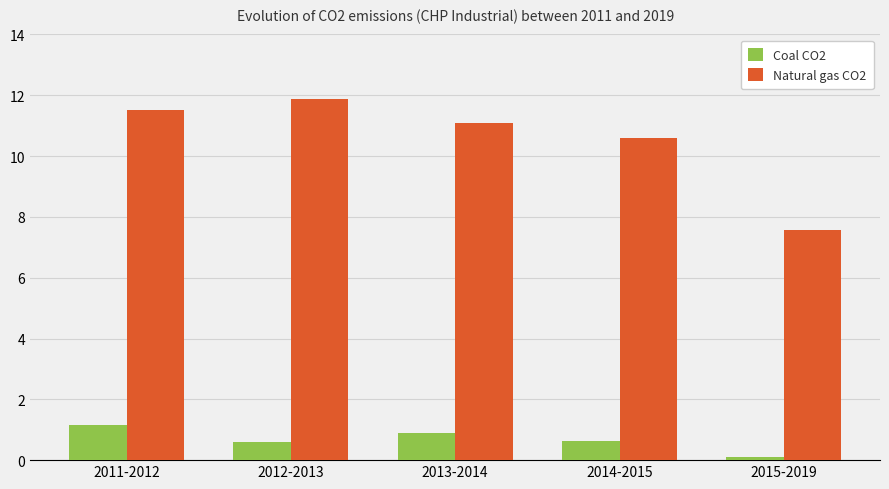

What is the value of the Natural gas CO2 bar at the 1st from the left?

11.5